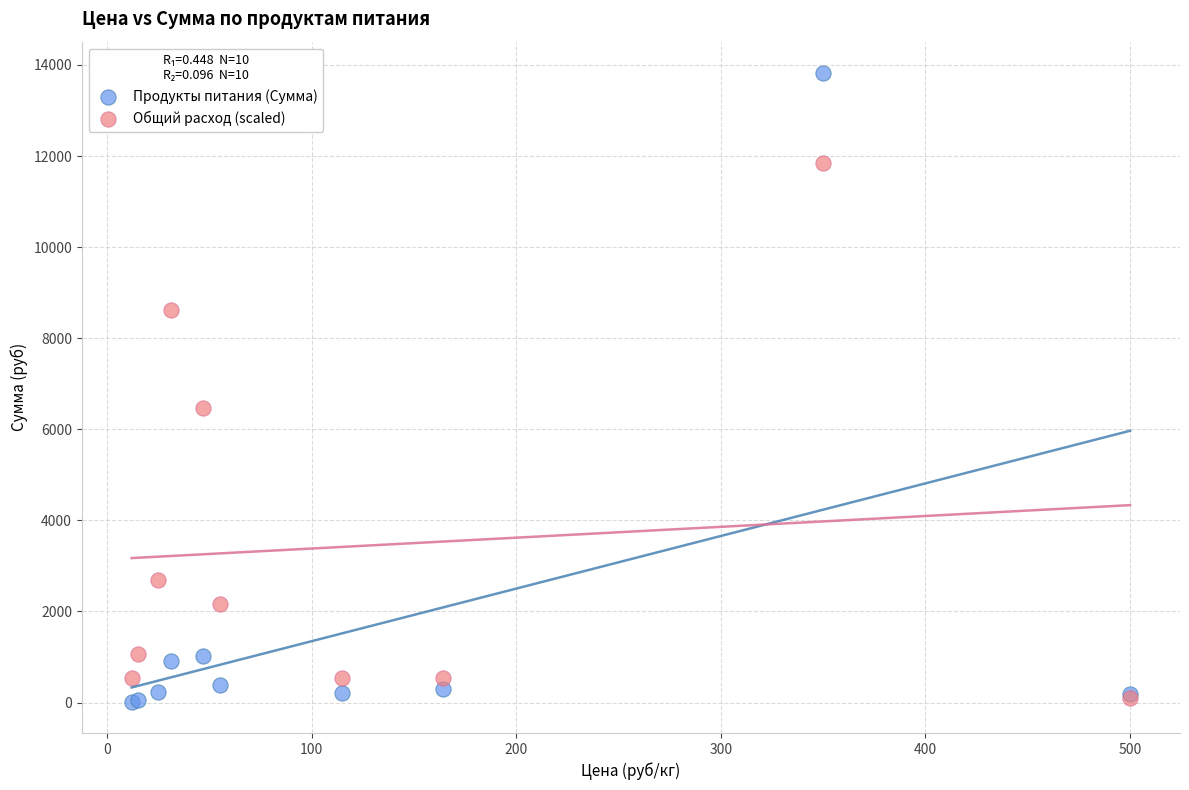

In the Общий расход (scaled) series, what Y value is closest to 5977?

6462.0